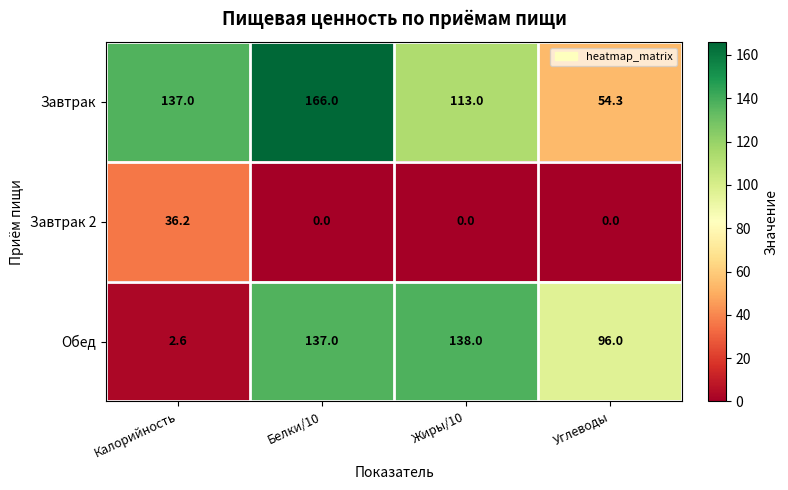

The value of Завтрак 2 at Жиры/10 is 0.0. True or false?

True